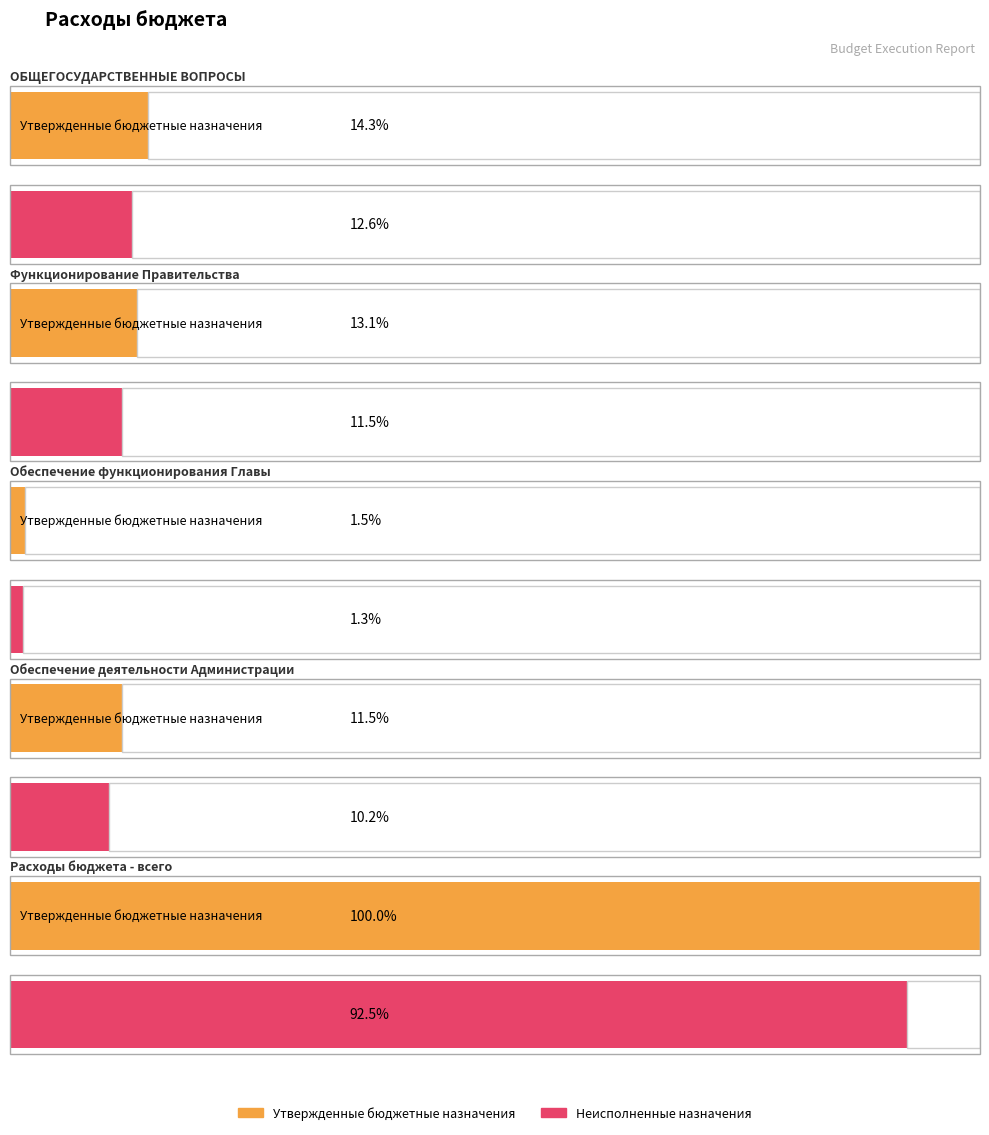

List the labels in order of Утвержденные бюджетные назначения value, smallest first.

Обеспечение функционирования Главы, Обеспечение деятельности Администрации, Функционирование Правительства, ОБЩЕГОСУДАРСТВЕННЫЕ ВОПРОСЫ, Расходы бюджета - всего